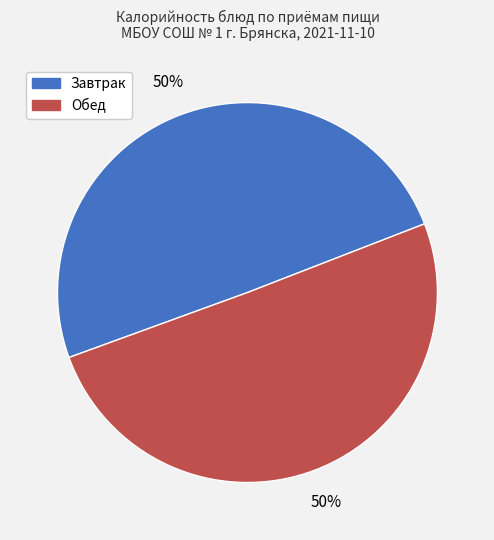

To the nearest percent, what is the average slice percentage?

50%